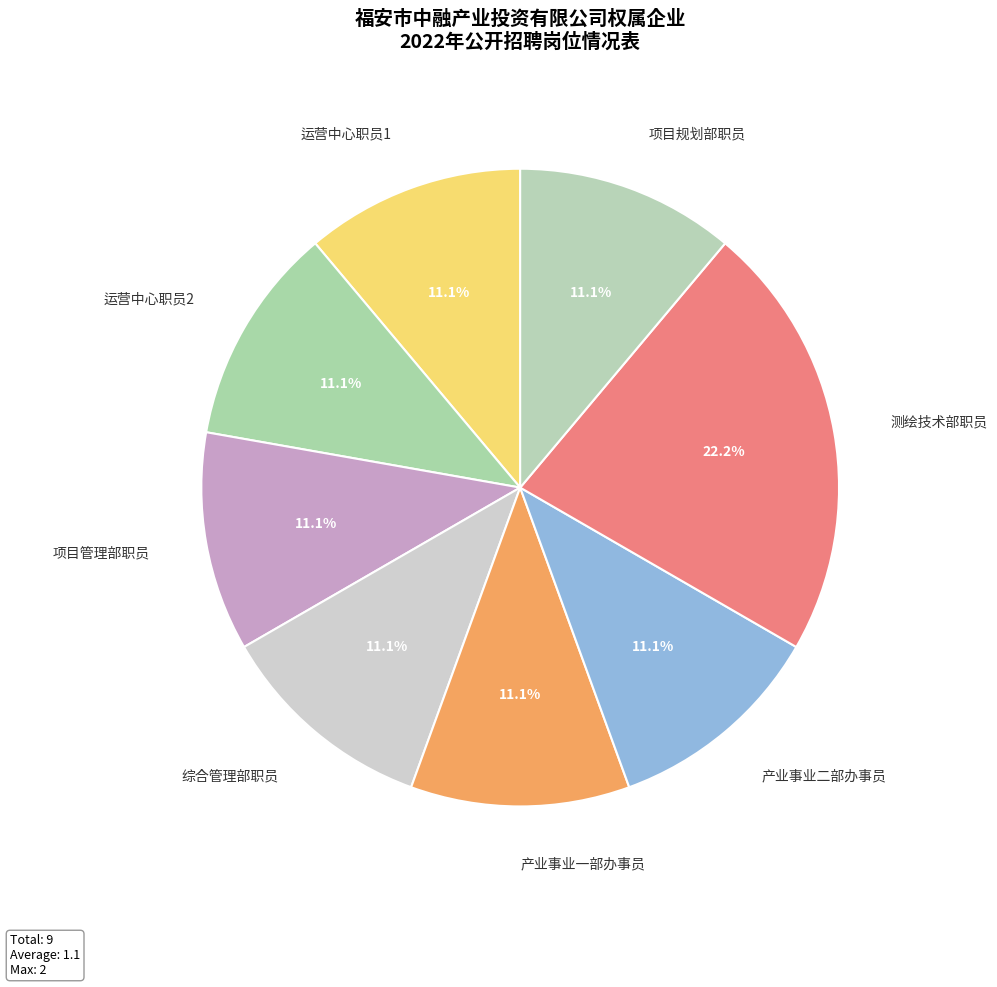

To the nearest percent, what portion does 运营中心职员1 represent?

11%